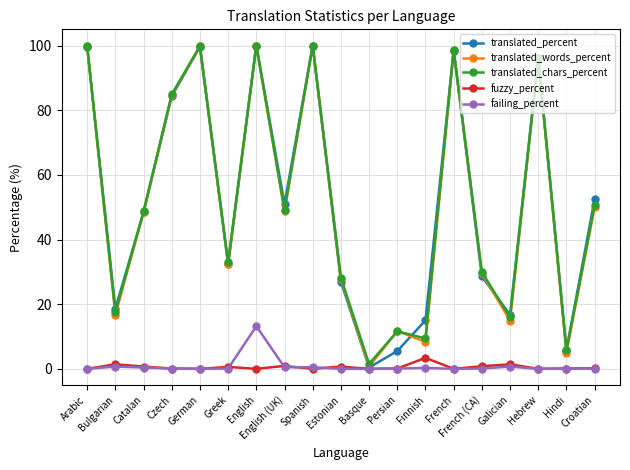

What are all the series names shown in the legend?

translated_percent, translated_words_percent, translated_chars_percent, fuzzy_percent, failing_percent